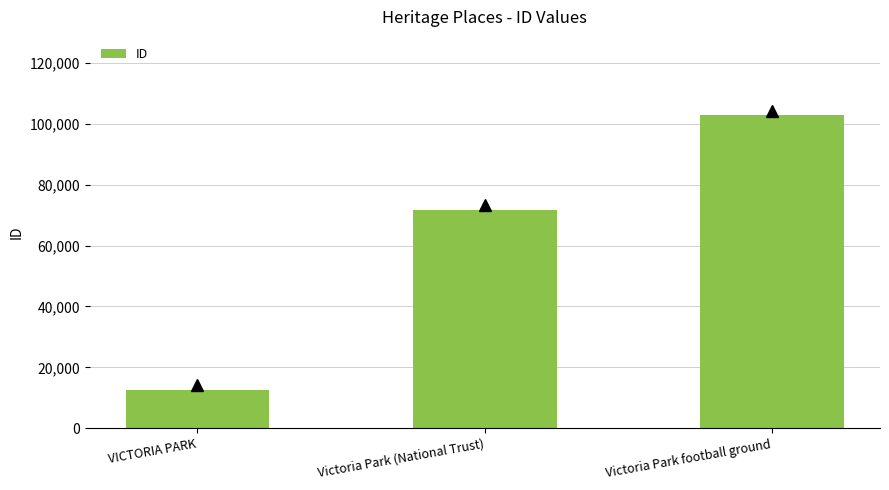

Reading right to left, what are all the values shown in this chart?

Victoria Park football ground=102811	Victoria Park (National Trust)=71775	VICTORIA PARK=12655